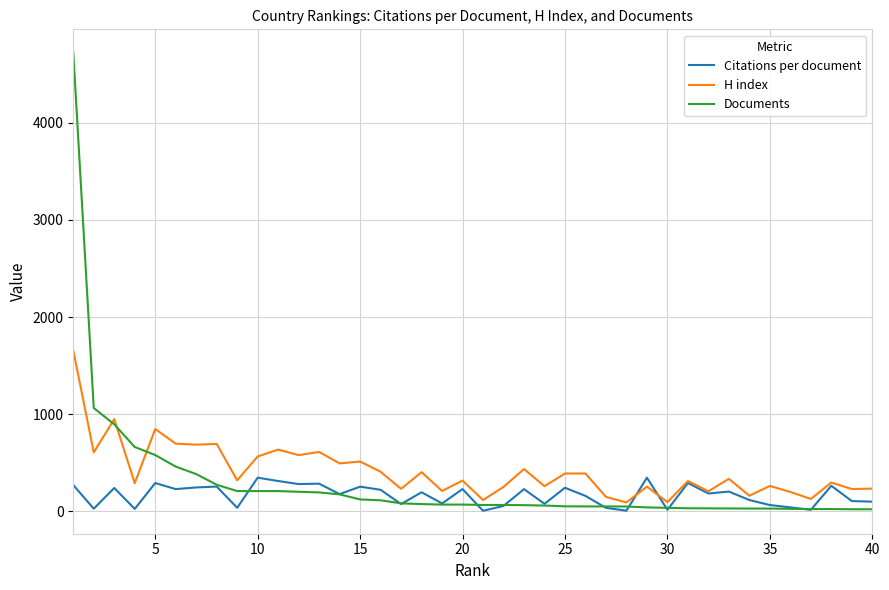

Rank the series by their maximum value, from lowest to highest.

Citations per document, H index, Documents